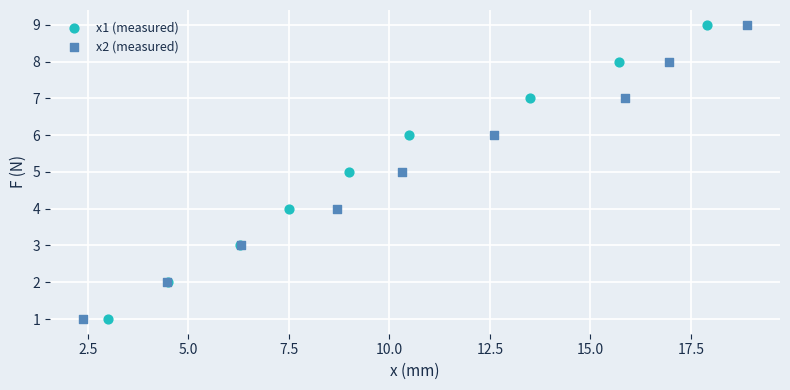

What are all the series names shown in the legend?

x1 (measured), x2 (measured)